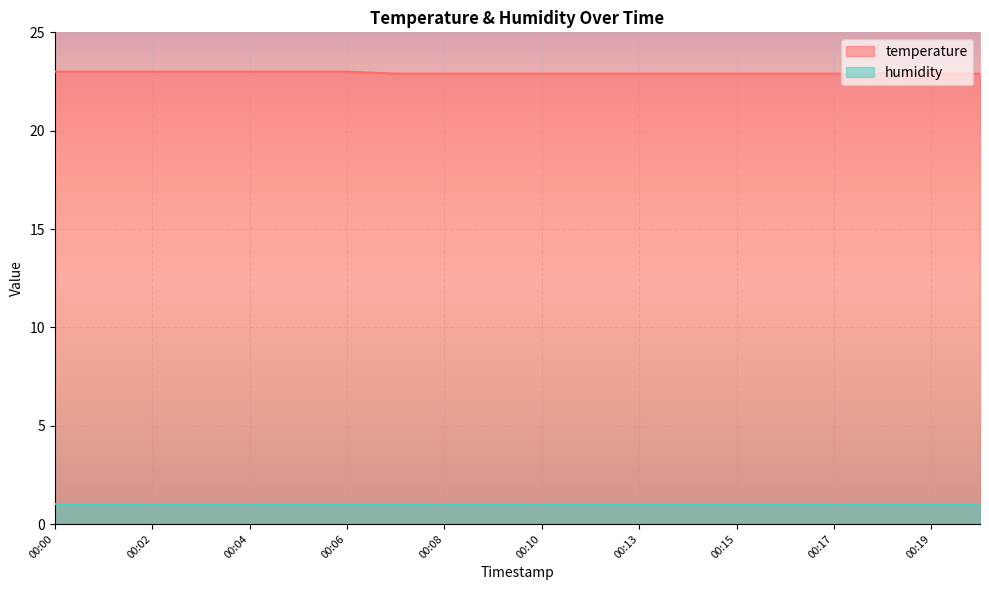

Reading left to right, list all the values displayed in this chart.

00:00=23.0	00:01=23.0	00:02=23.0	00:03=23.0	00:04=23.0	00:05=23.0	00:06=23.0	00:07=22.9	00:08=22.9	00:09=22.9	00:10=22.9	00:11=22.9	00:13=22.9	00:14=22.9	00:15=22.9	00:16=22.9	00:17=22.9	00:18=22.9	00:19=22.9	00:20=22.9